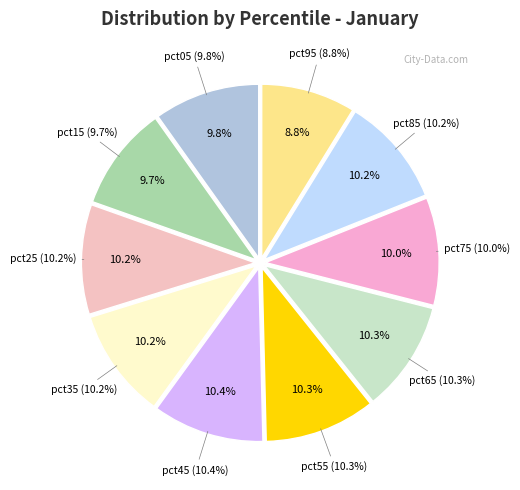

To the nearest percent, what is the average slice percentage?

10%